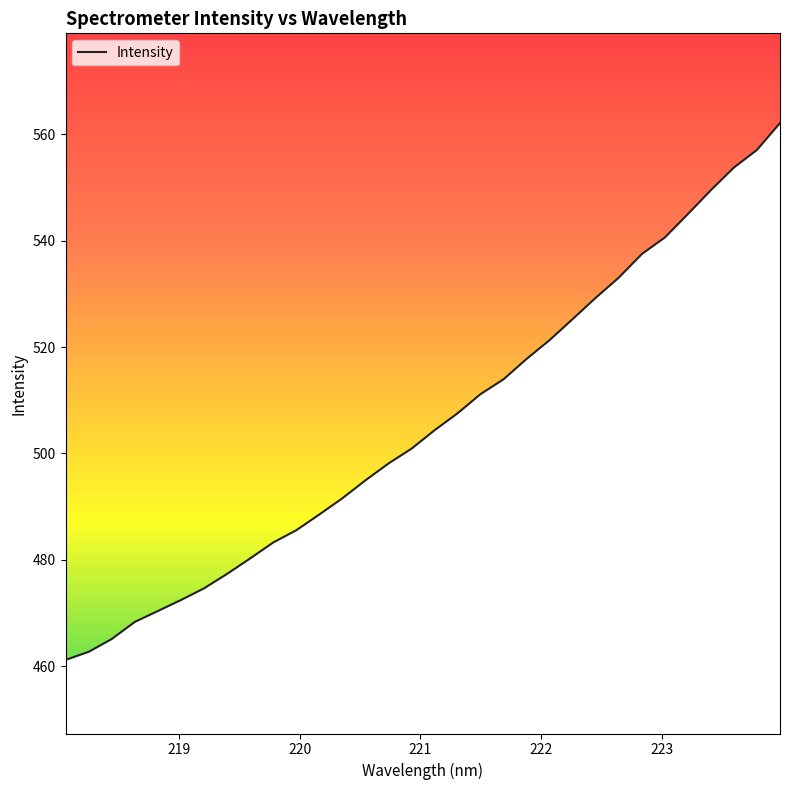

The chart shows a value of 685.6 at 218.0596. True or false?

False